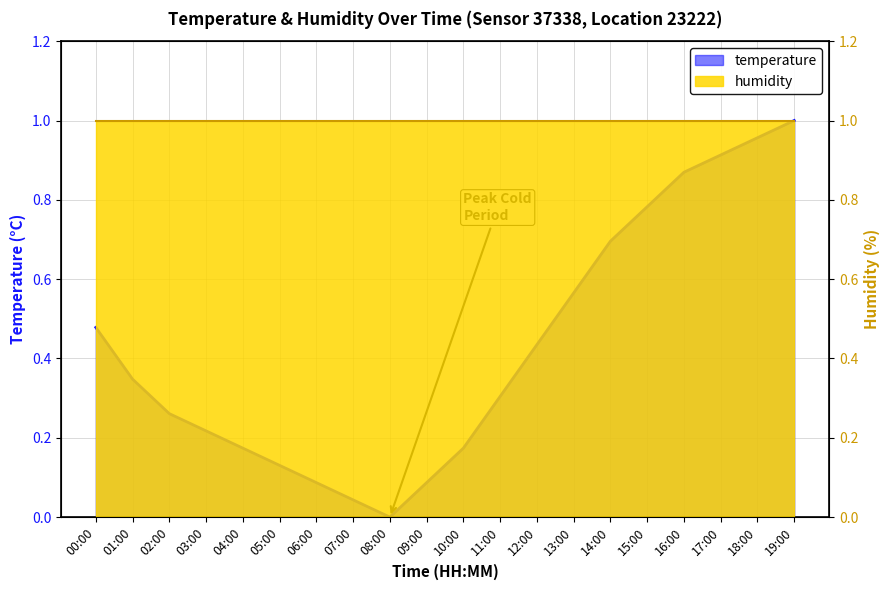

List the labels in order of value, largest first.

19:00, 18:00, 17:00, 16:00, 15:00, 14:00, 13:00, 00:00, 12:00, 01:00, 11:00, 02:00, 03:00, 04:00, 10:00, 05:00, 06:00, 09:00, 07:00, 08:00